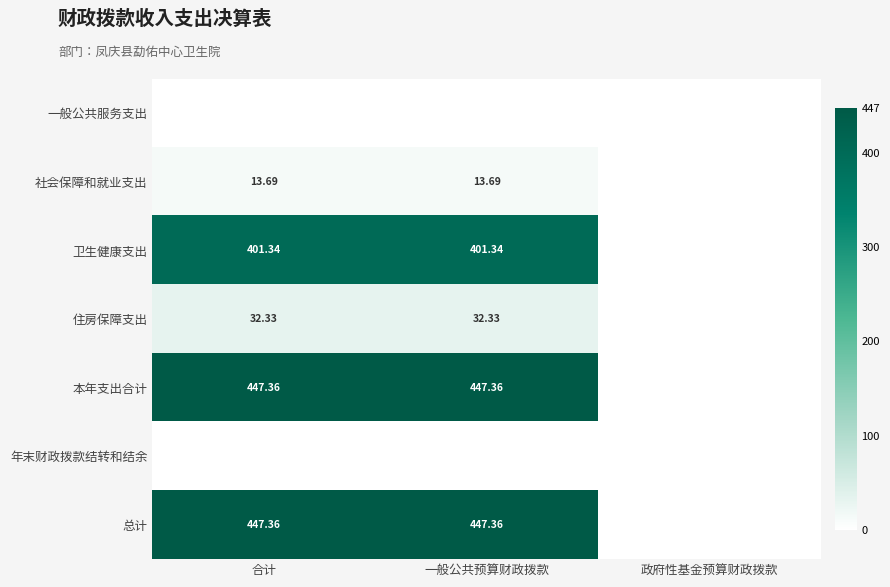

What is the total value across all series at 合计?

1342.1